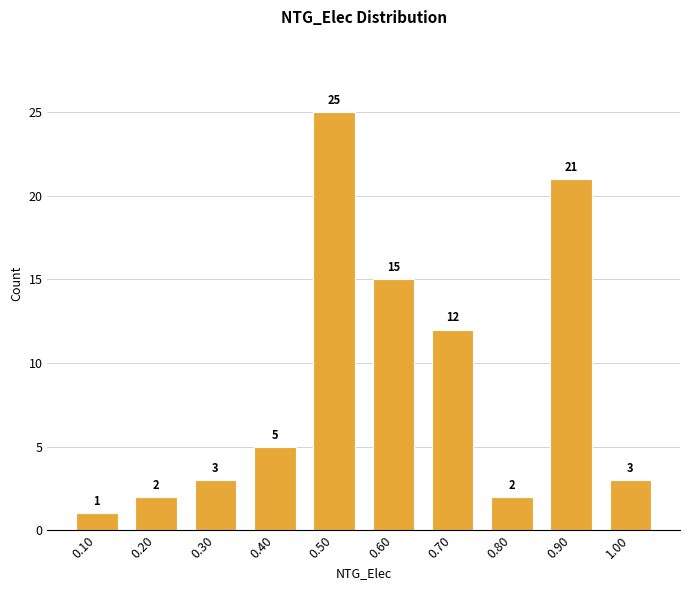

What is the height of the bar covering 0.85 to 0.95 on the x-axis?

21